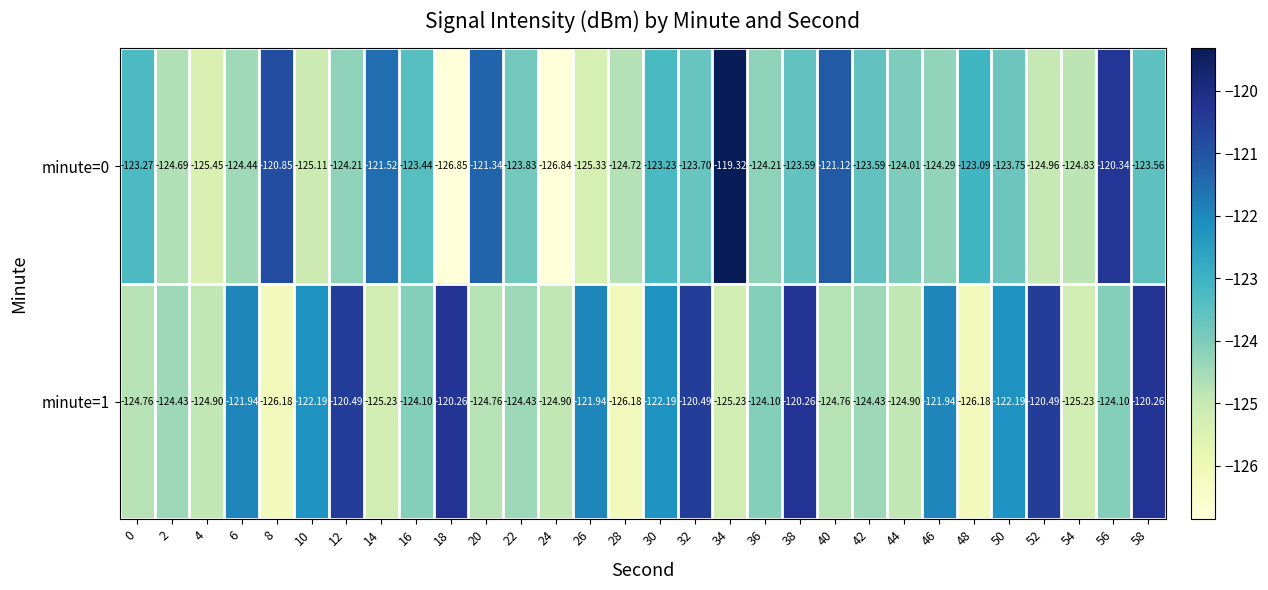

Is the value of minute=0 at 24 greater than the value of minute=1 at 4?

No